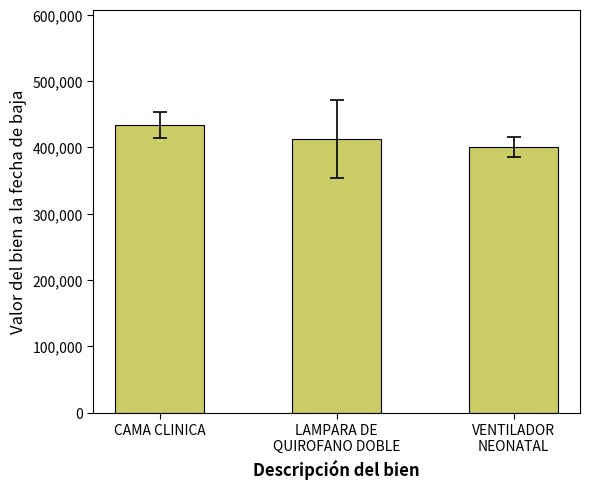

What is the label of the 1st bar from the left?

CAMA CLINICA